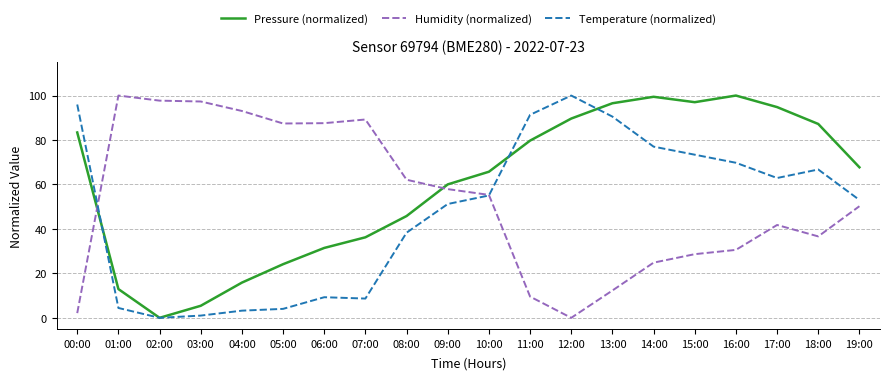

After their last crossing, which series has the higher values: Temperature (normalized) or Humidity (normalized)?

Temperature (normalized)